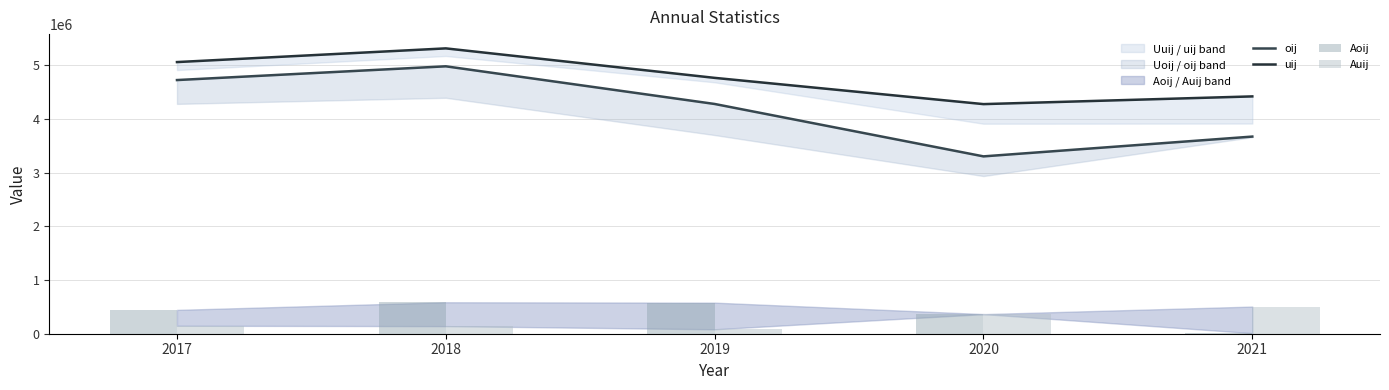

Reading right to left, list all the values displayed in this chart.

oij: 3668602	3300189	4275336	4976191	4720328
uij: 4416227	4272681	4761130	5309839	5054879
Aoij: 10530	365680	578270	585447	443532
Auij: 505166	364615	82471	141236	148080